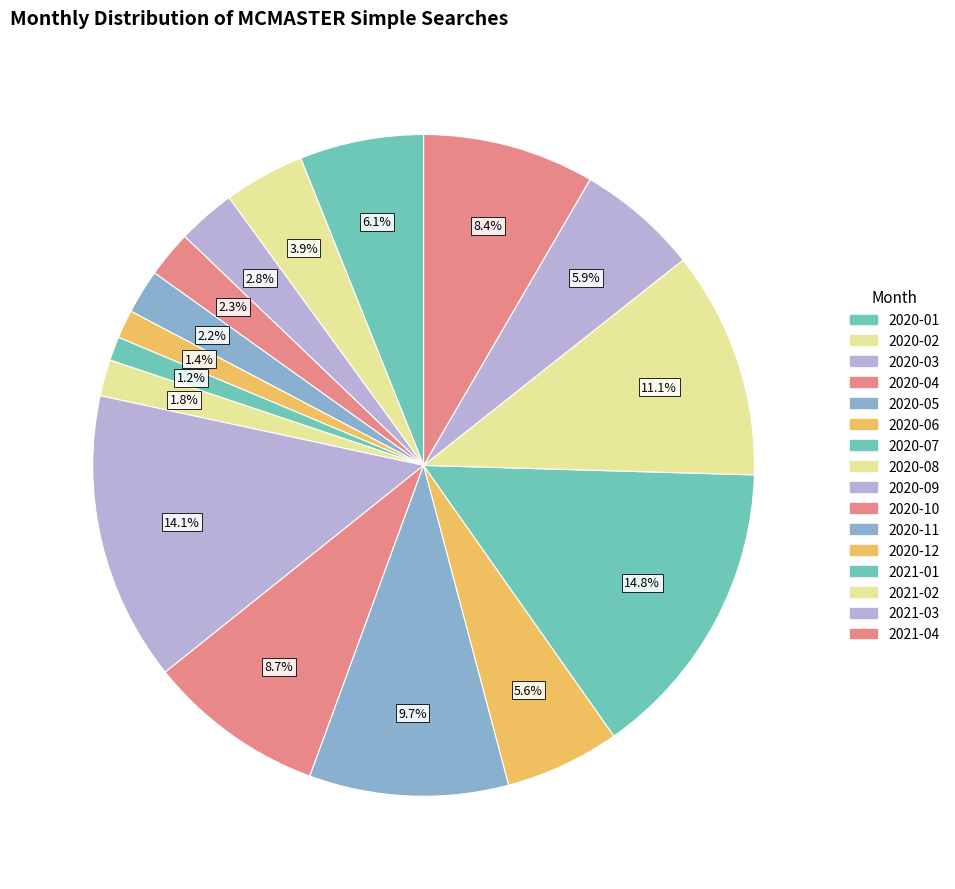

Is there any slice that represents more than half of the pie?

No